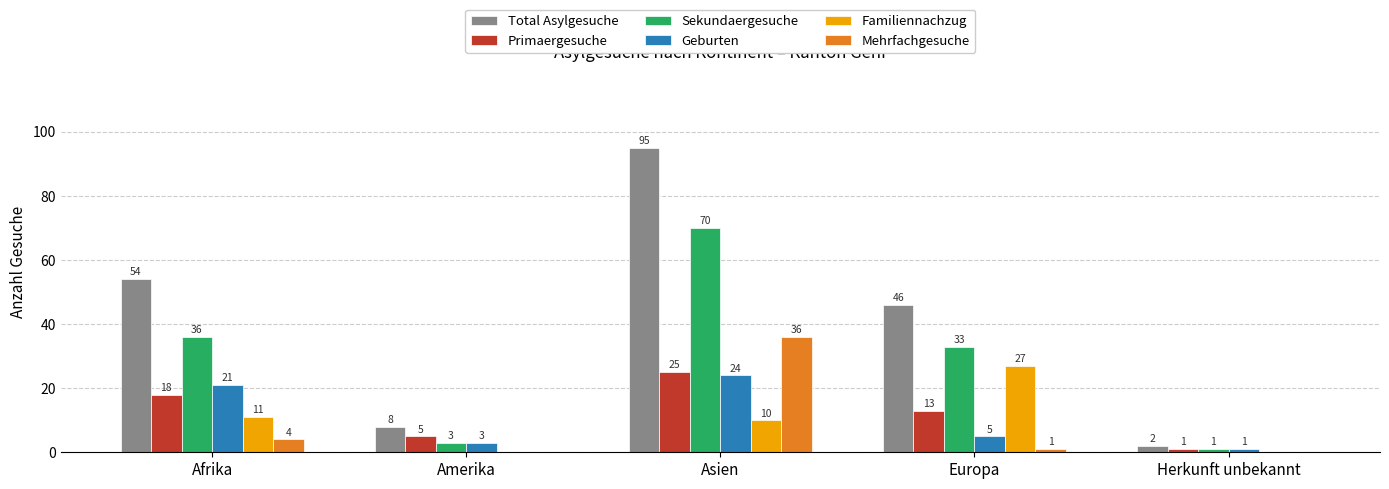

At which label is Familiennachzug closest to 13?

Afrika